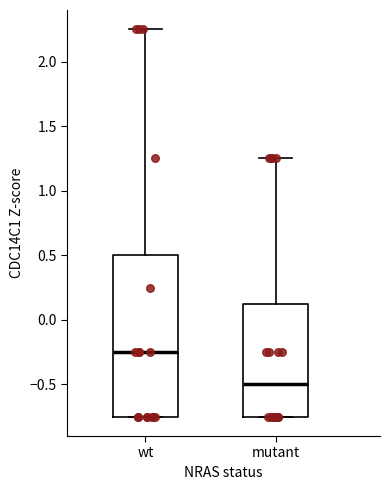

Comparing the boxes themselves (not the whiskers), which one is the tallest?

wt